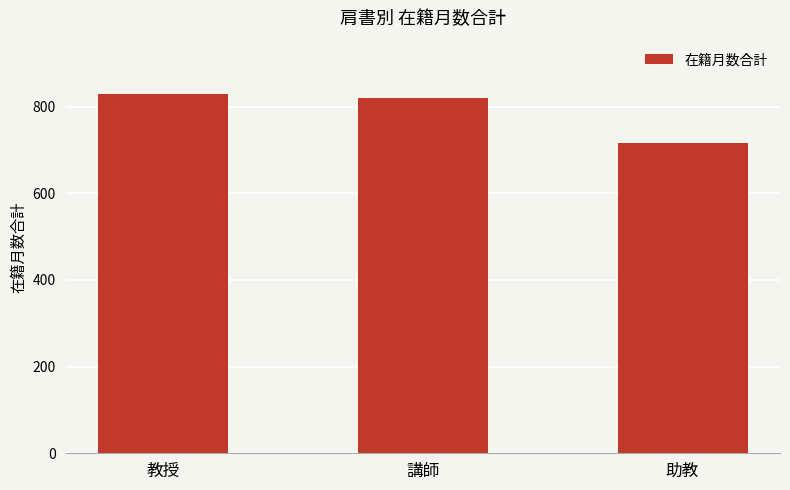

Reading left to right, list all the values displayed in this chart.

828	819	716